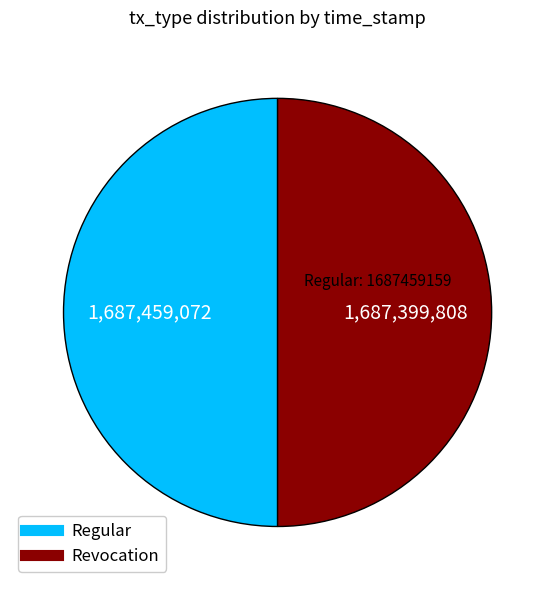

True or false: Regular accounts for 44% of the total.

False